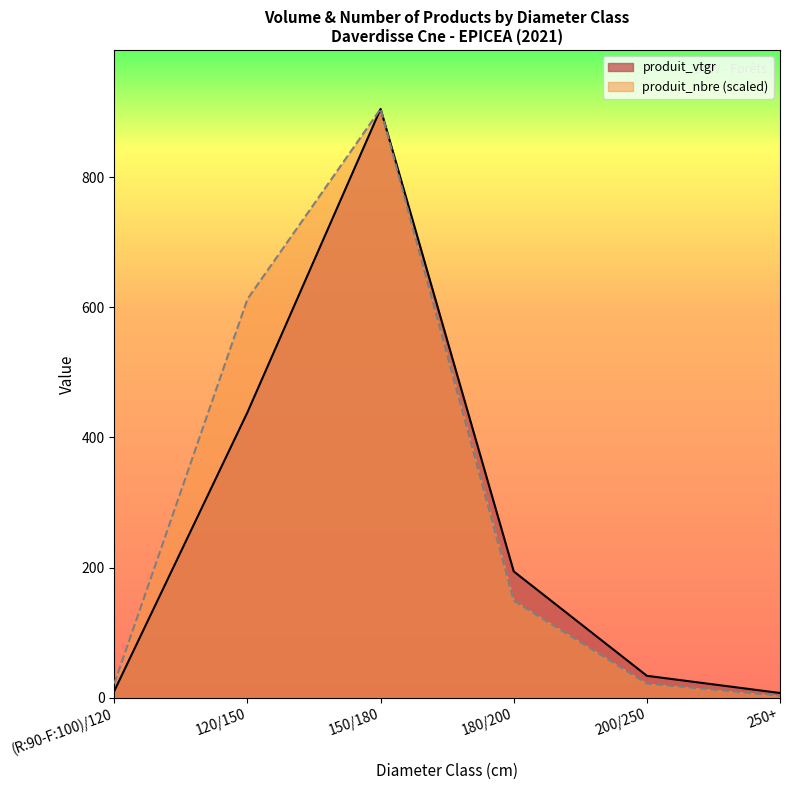

Which series has the largest range (max minus min)?

produit_nbre